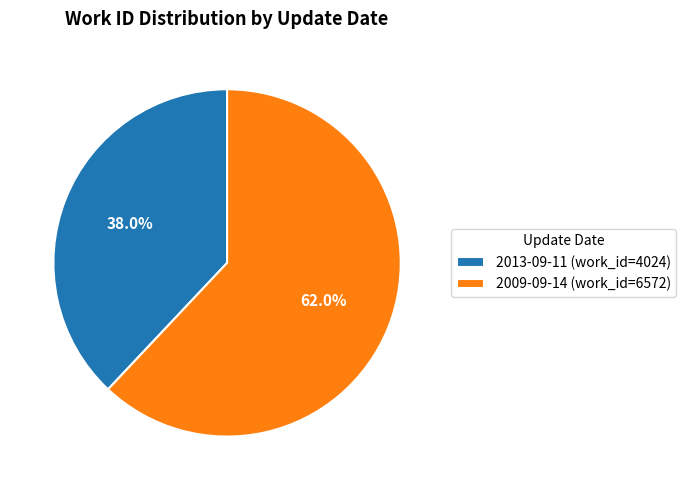

Which category accounts for the majority?

2009-09-14